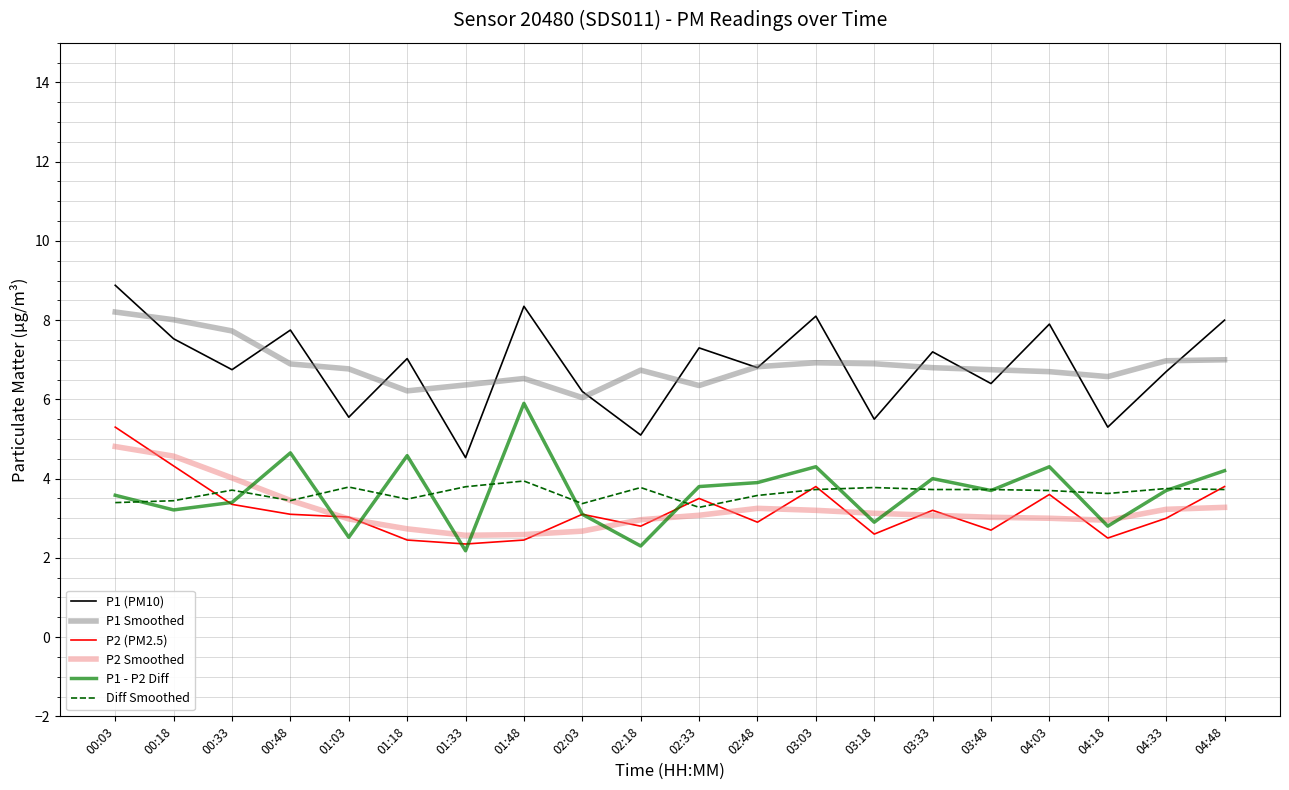

What is the greatest value displayed?

8.9